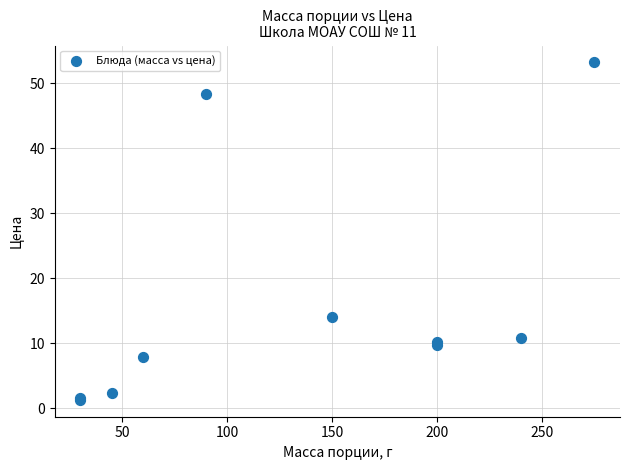

What Y value in the scatter plot is closest to 27?

14.1